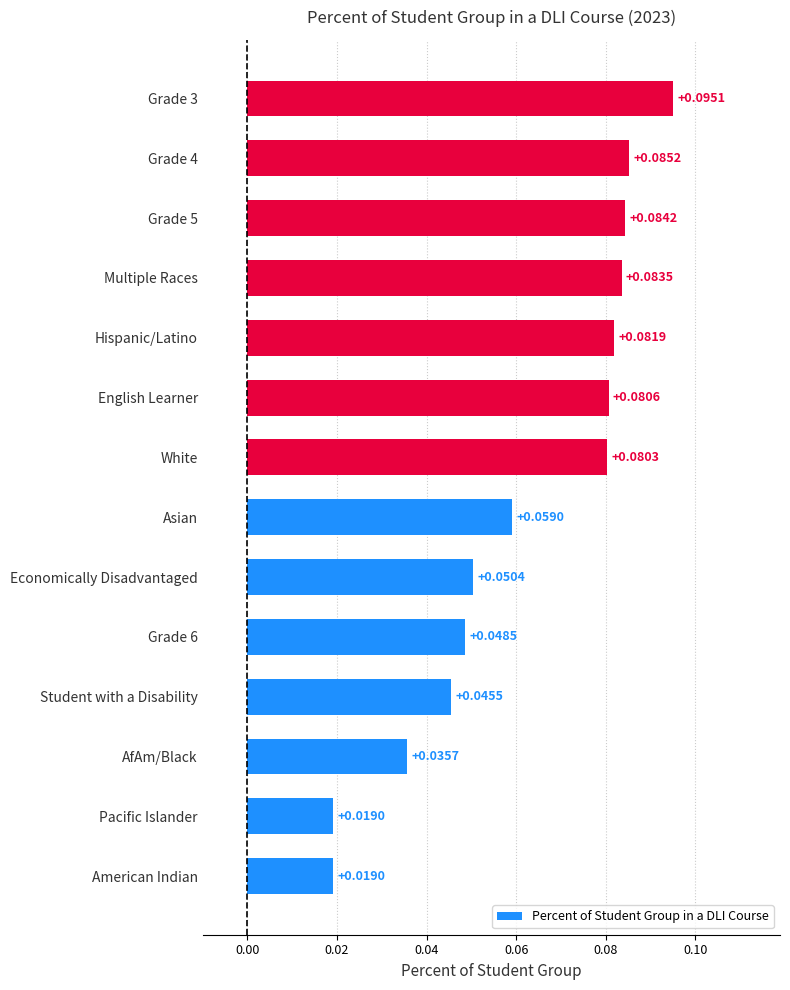

What is the sum of all values?

0.9